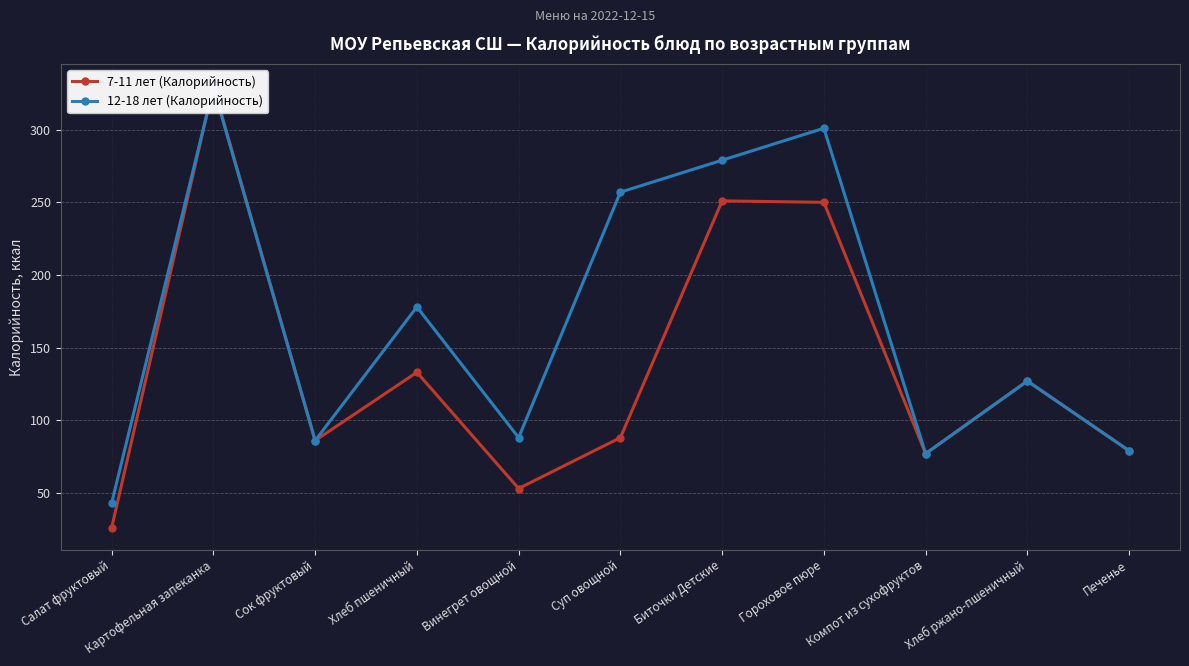

Which series has the widest spread of values?

7-11 лет (Калорийность)